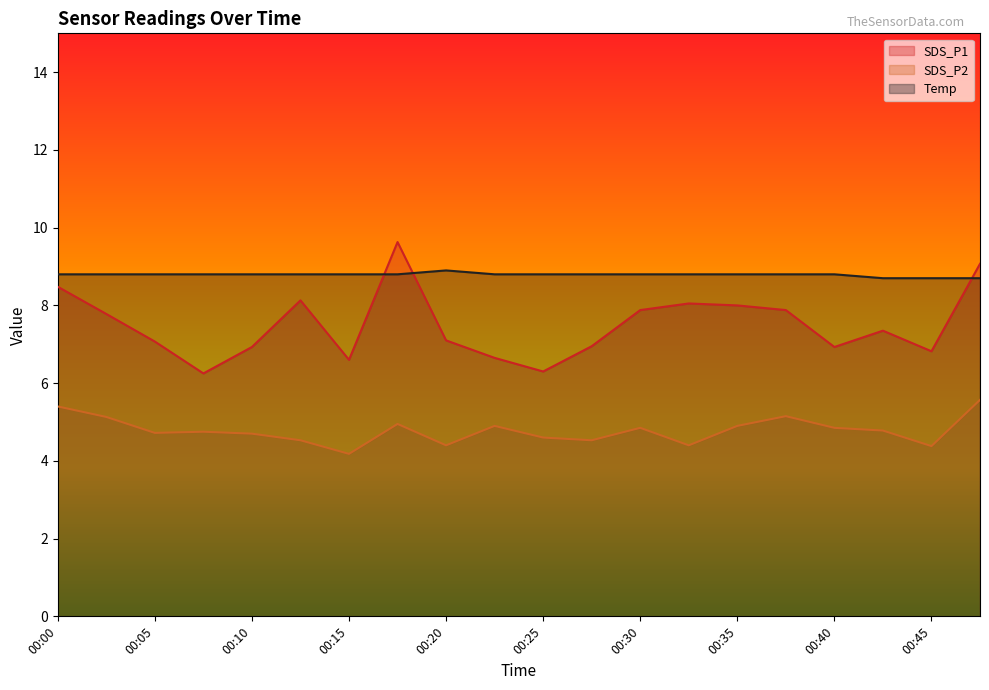

What are all the series names shown in the legend?

SDS_P1, SDS_P2, Temp